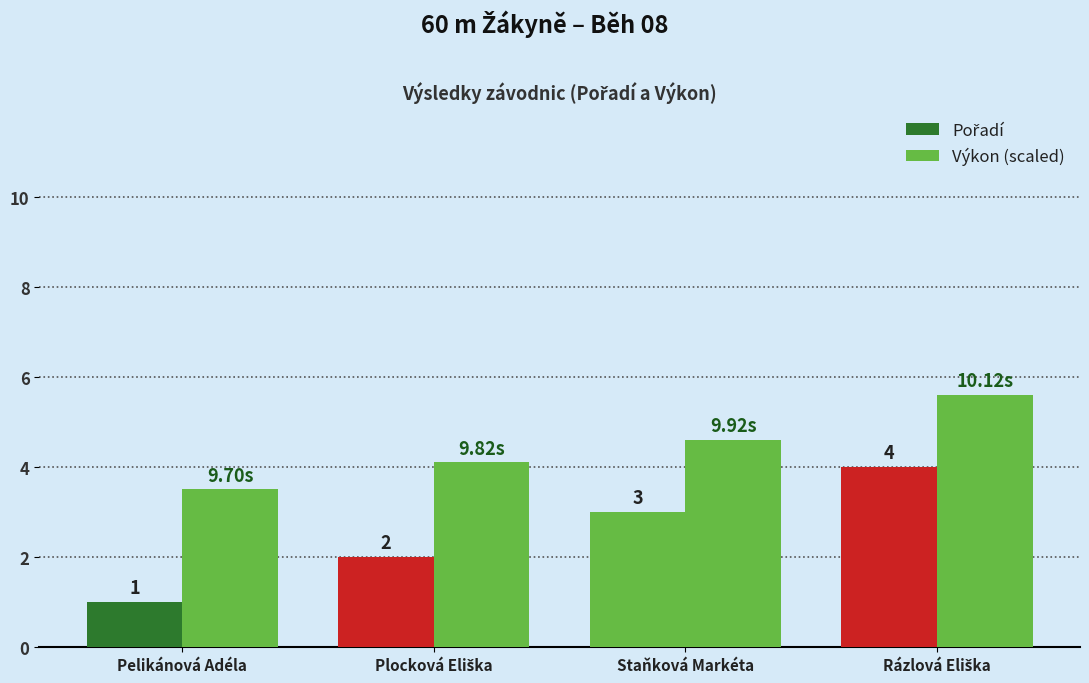

What is the label of the 3rd bar from the right?

Plocková Eliška